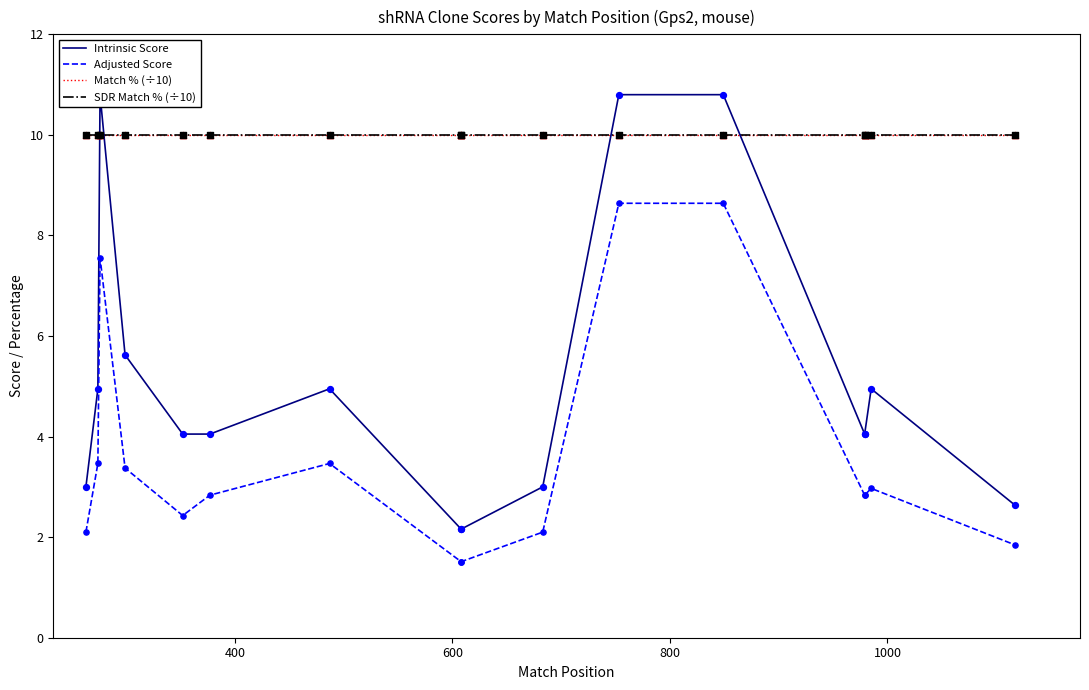

Which series contains the lowest Y value?

Adjusted Score